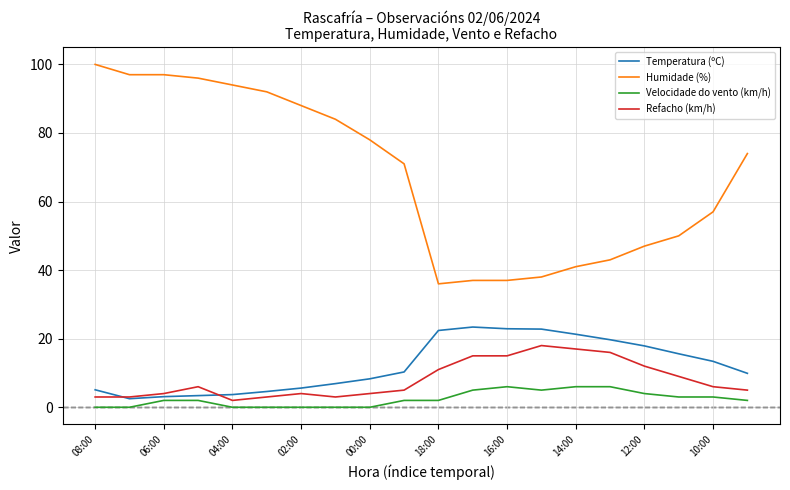

What is the greatest value displayed?

100.0